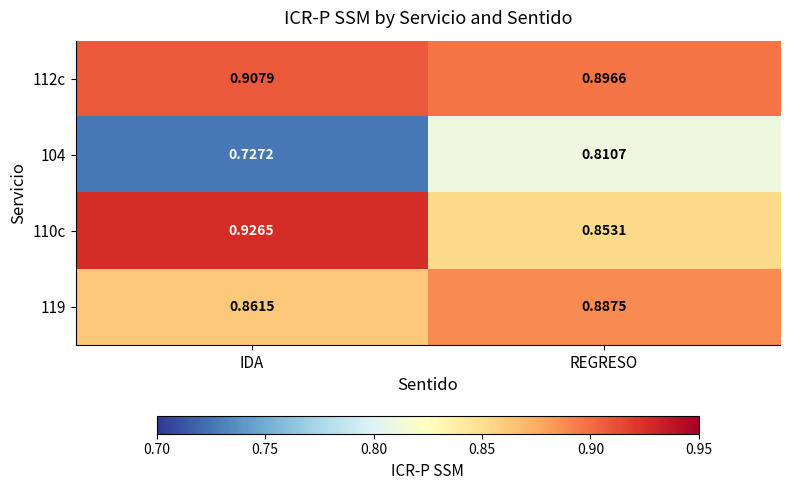

Rank the series at IDA from highest to lowest value.

110c, 112c, 119, 104